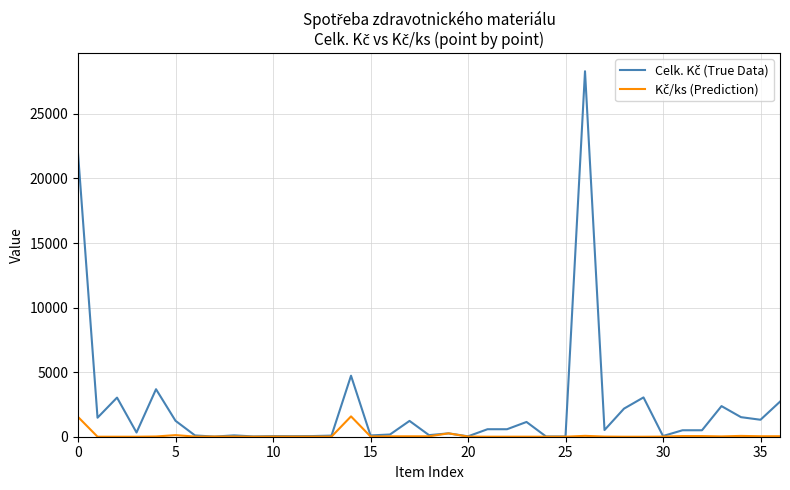

What is the maximum value shown in the chart?

28307.0